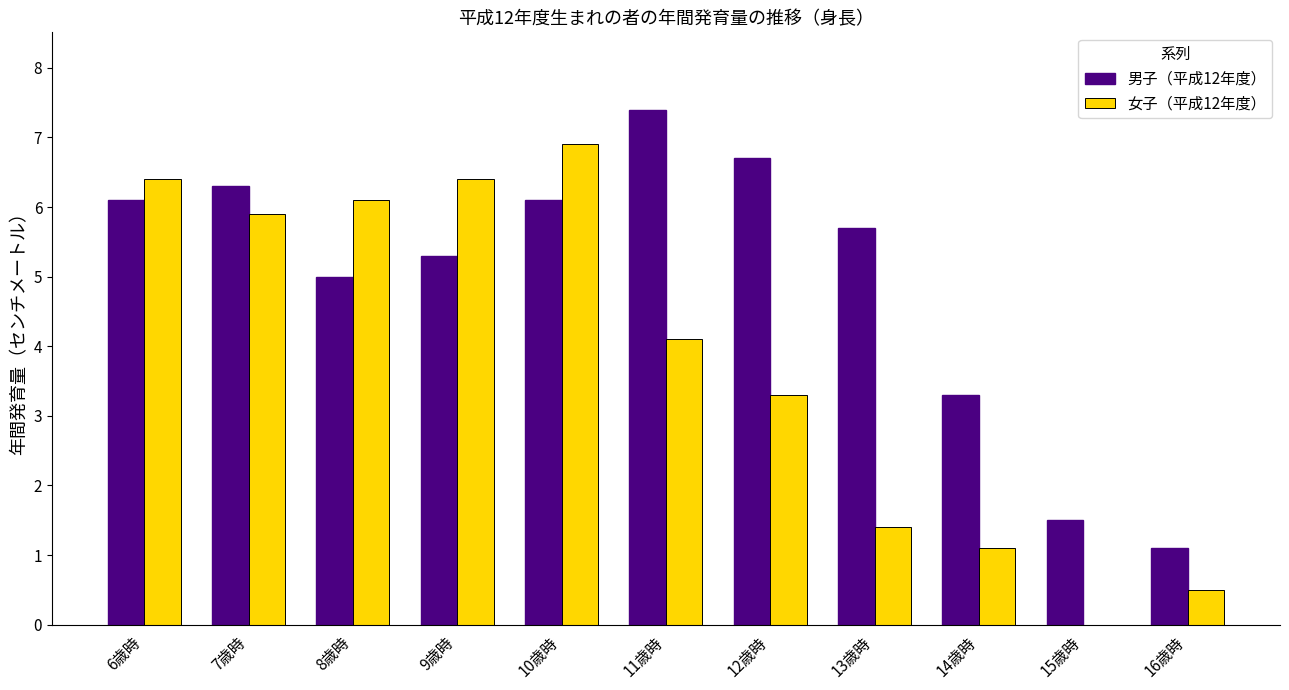

What is the greatest value displayed?

7.4